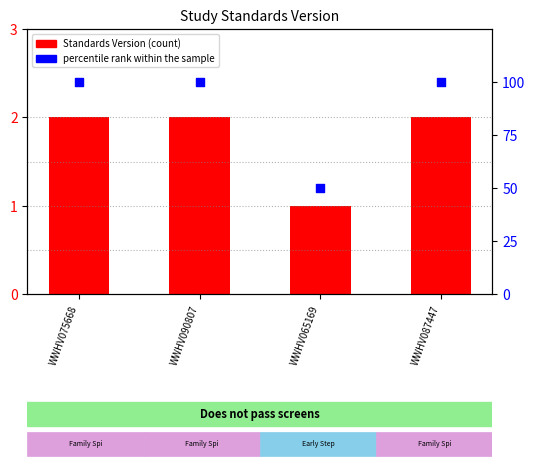

What is the total value across all series at WWHV075668?

102